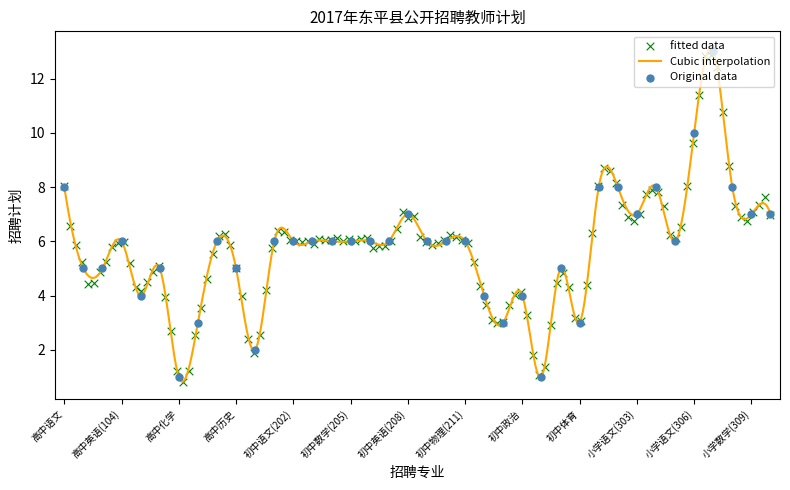

What is the ratio of the value at 小学语文(307) to the value at 初中数学(204)?

2.2